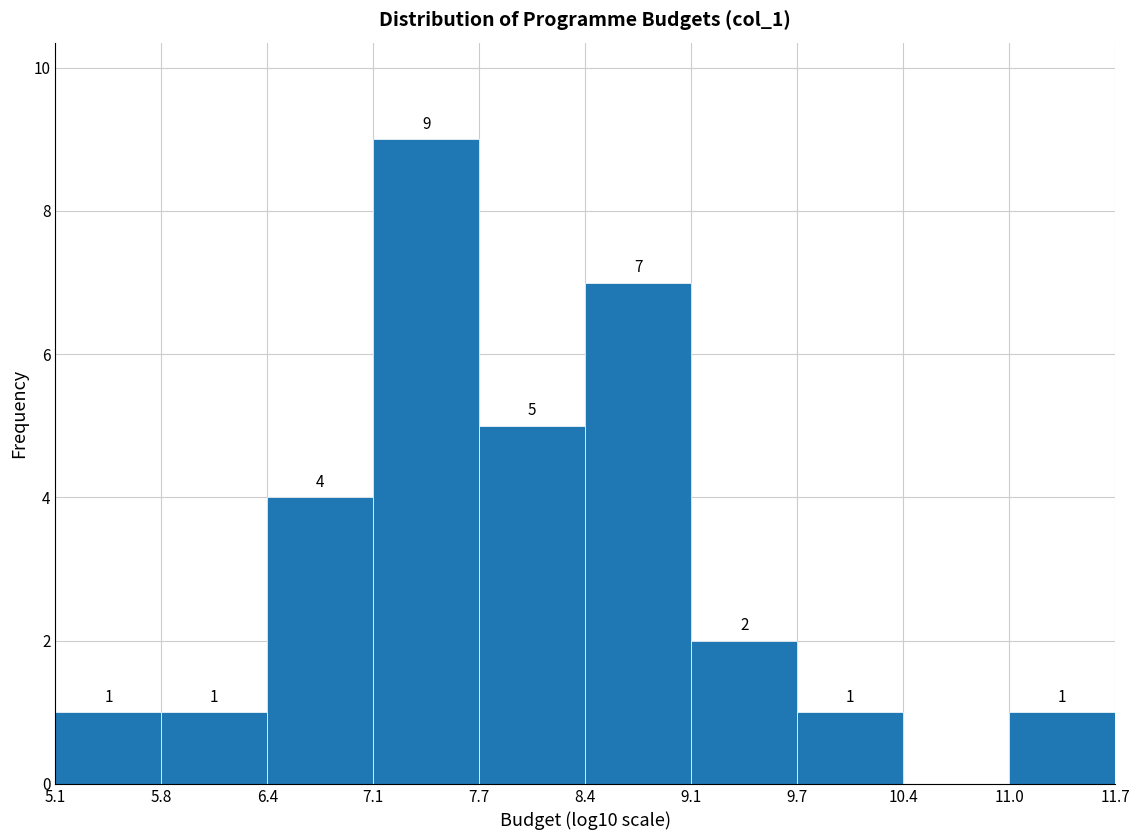

Over which range of the x-axis is the bar tallest?

7.1 to 7.7